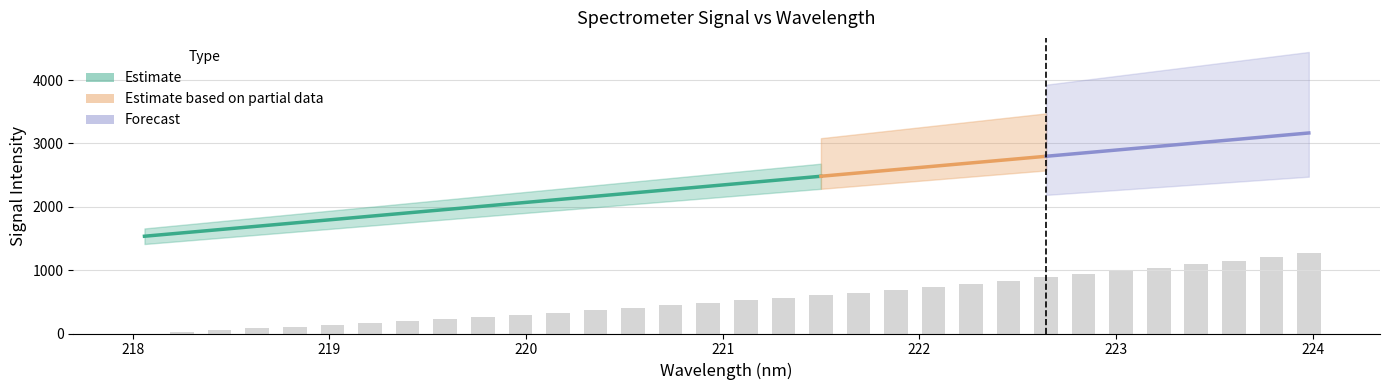

Is it true that the value at 221.3083 is 343.2?

False